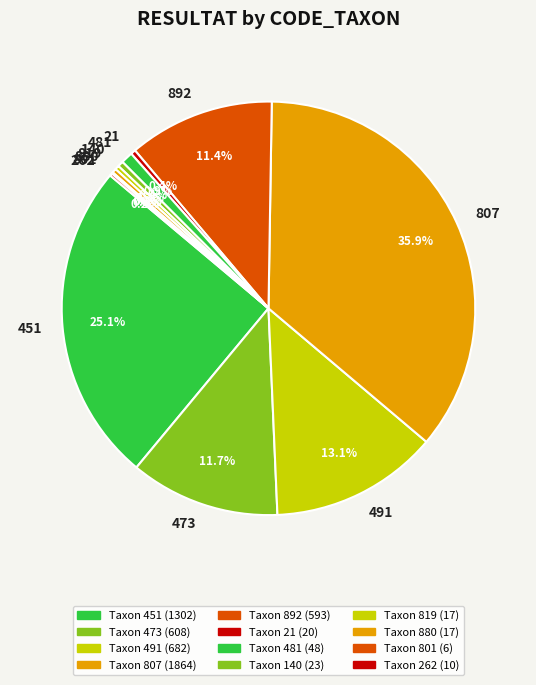

Approximately how many times larger is the value at 807 compared to 140?

81.0